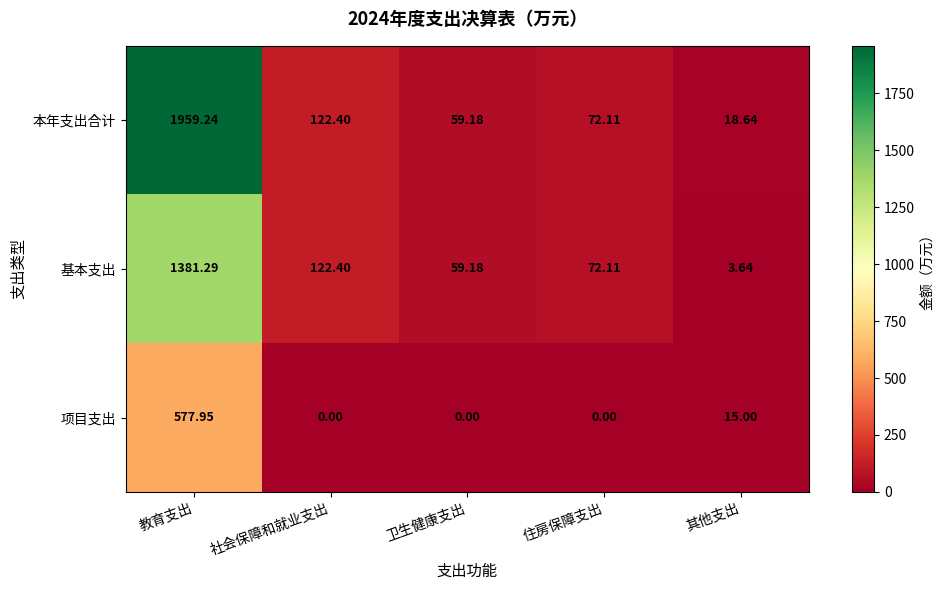

How many data points in 本年支出合计 are less than 72?

2